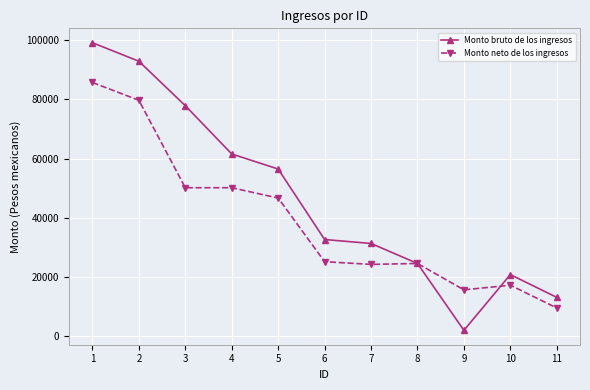

What is the total value across all series at 2?

172525.2